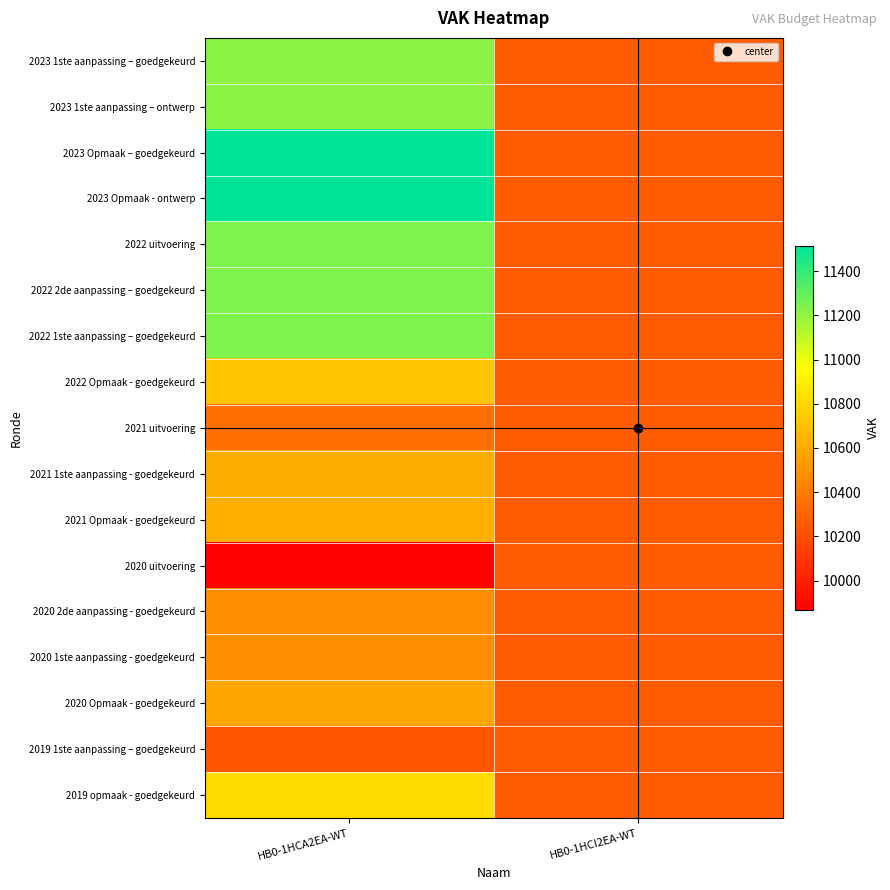

At how many categories does at least one series exceed 11088?

1